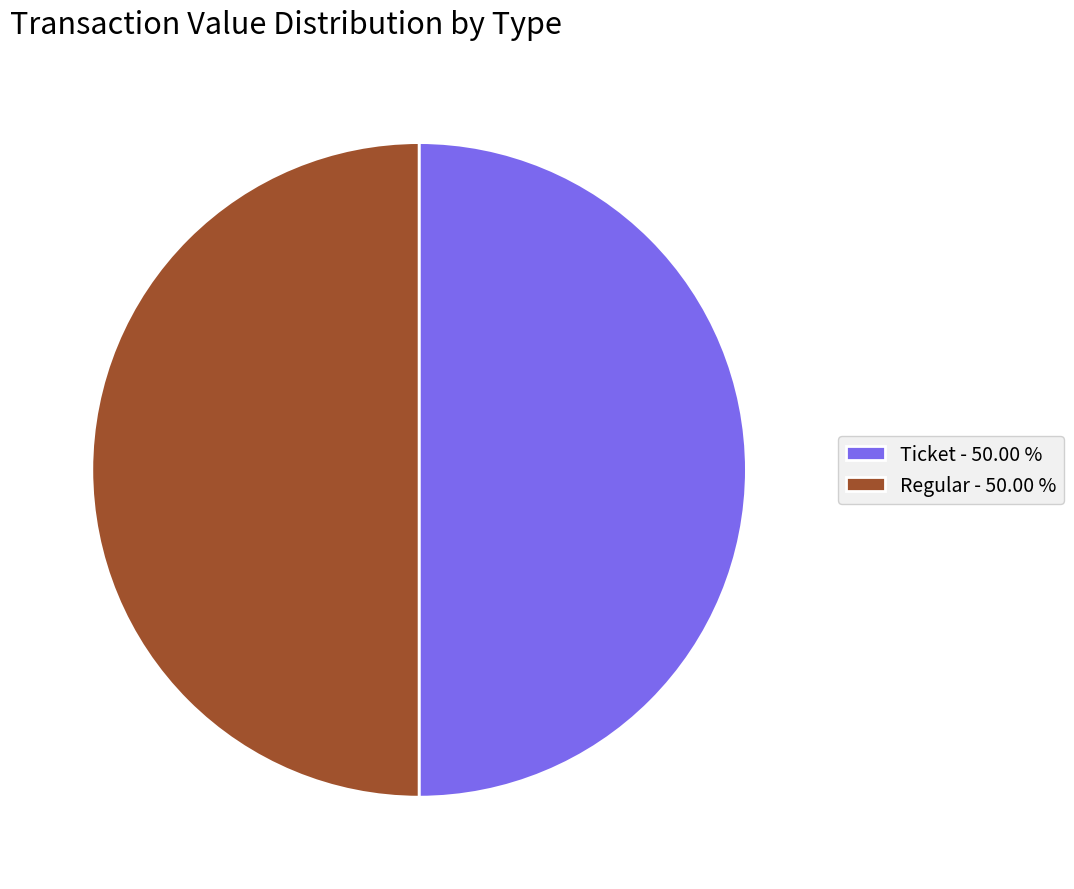

What is the ratio of the value at Regular - 50.00 % to the value at Ticket - 50.00 %?

1.0